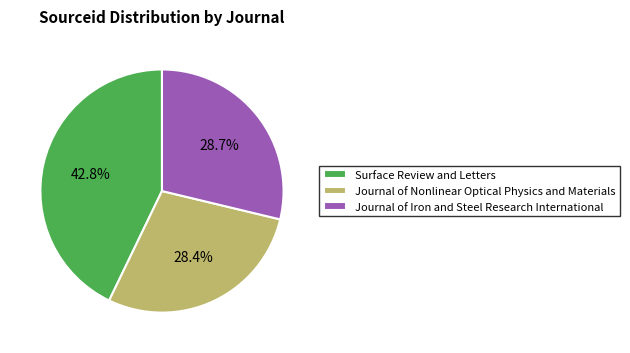

Do Journal of Iron and Steel Research International and Journal of Nonlinear Optical Physics and Materials together represent more than half of the pie?

Yes